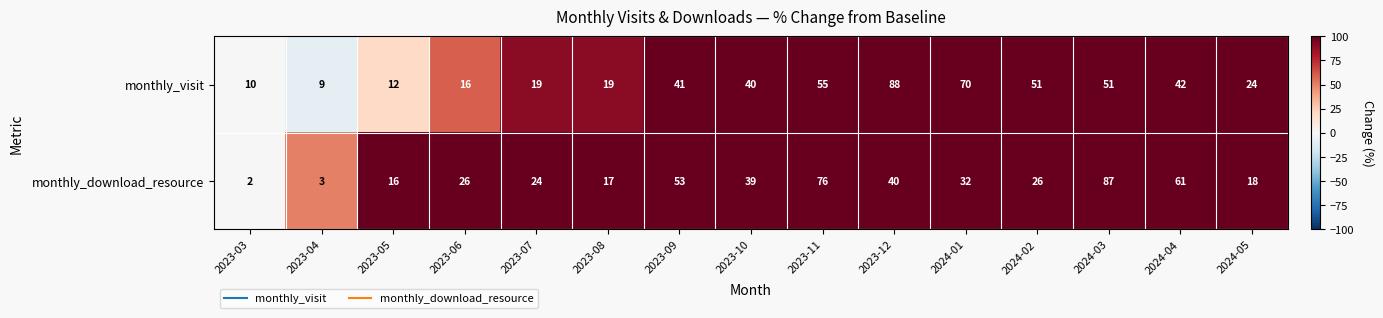

Reading left to right, transcribe all the data shown in this chart.

monthly_visit: 10	9	12	16	19	19	41	40	55	88	70	51	51	42	24
monthly_download_resource: 2	3	16	26	24	17	53	39	76	40	32	26	87	61	18